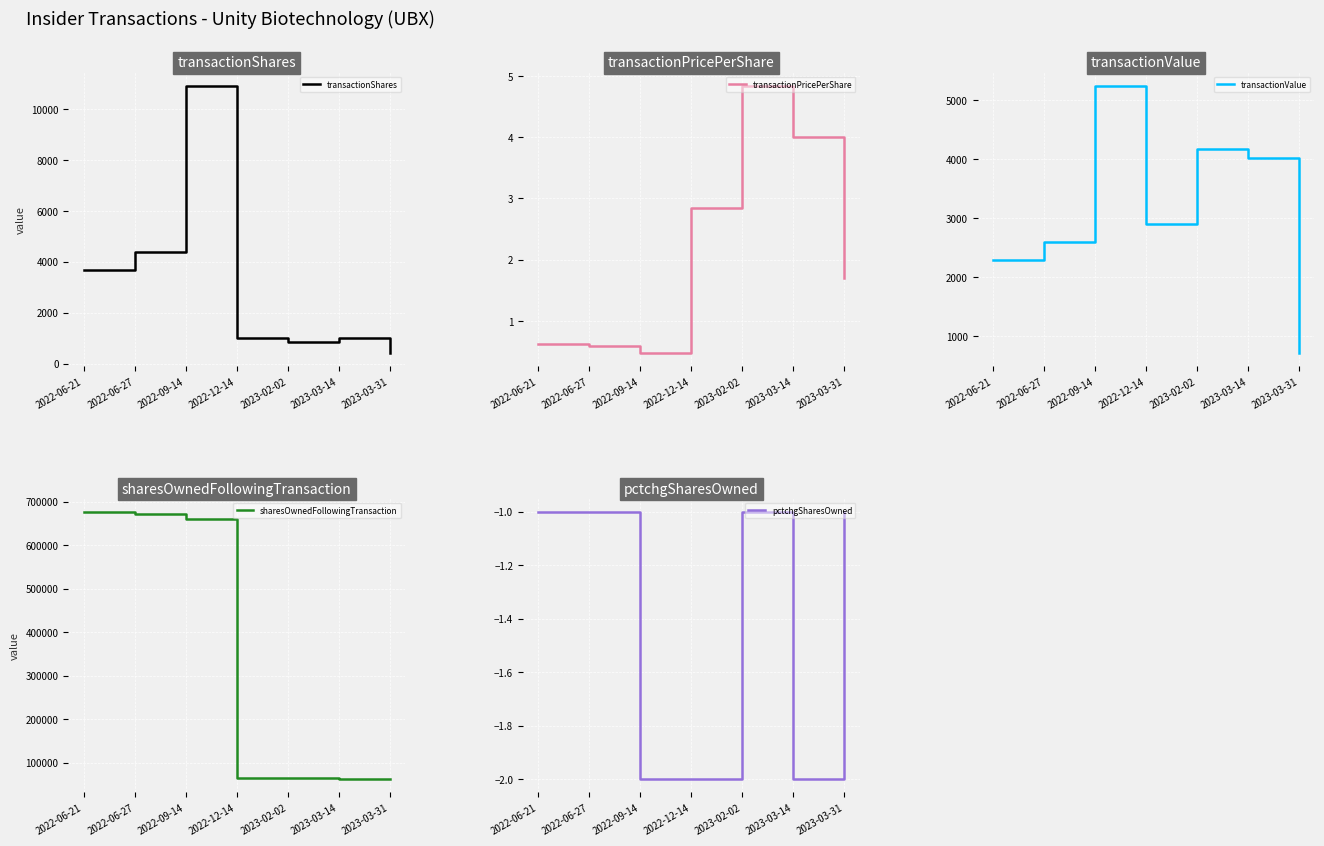

What is the sum of the transactionPricePerShare values at 2022-06-21 and 2022-12-14?

3.5